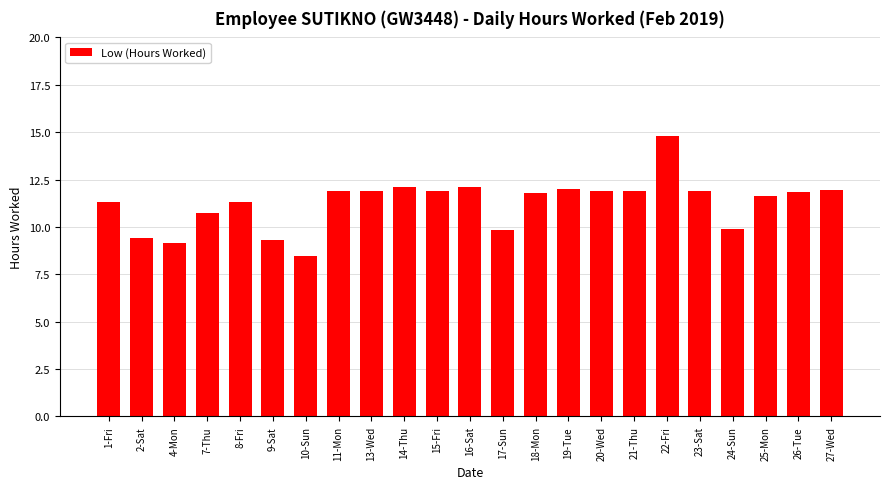

What position from the left is 16-Sat?

12